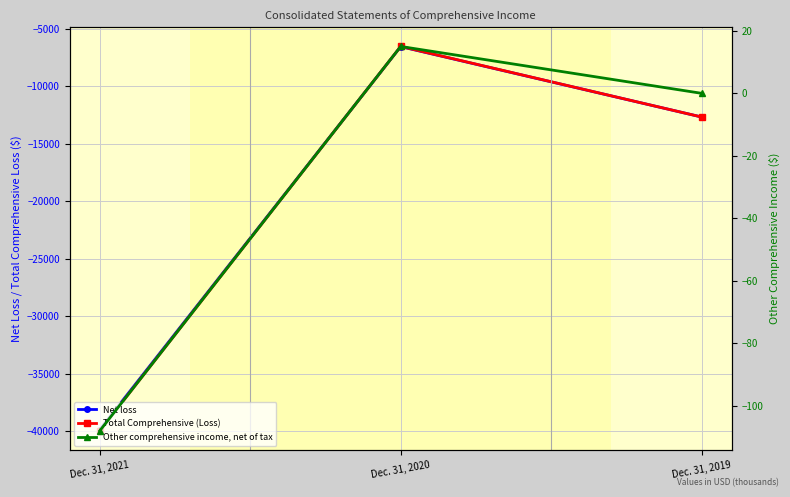

What is the spread (max minus min) of values at Dec. 31, 2020?

6567